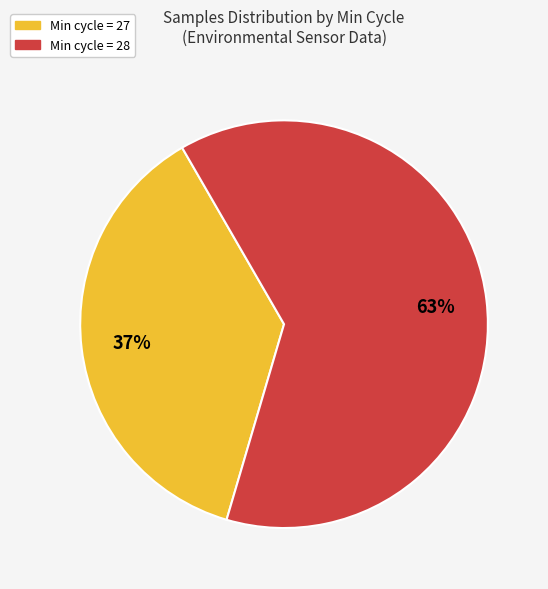

Is there a majority slice in this chart?

Yes